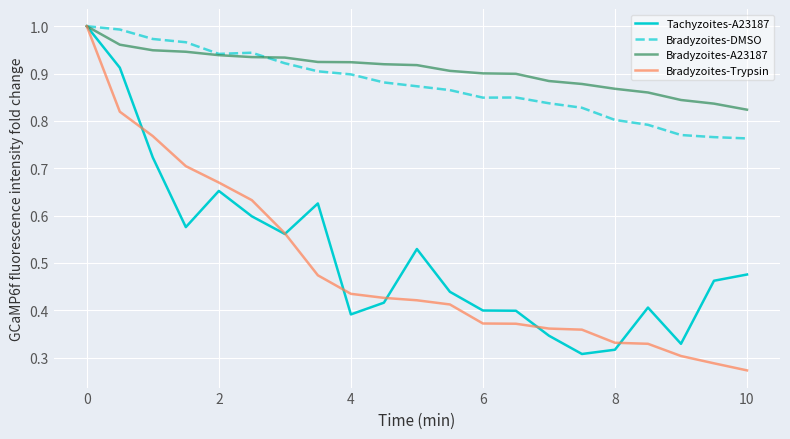

Does the chart have visible grid lines?

Yes